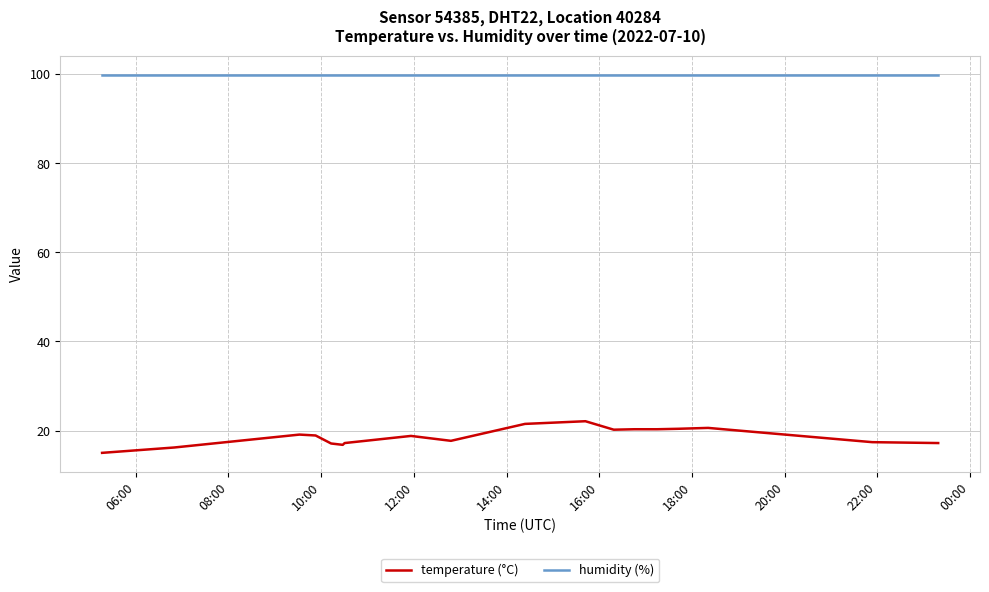

True or false: humidity (%) and temperature (°C) intersect in this chart.

False